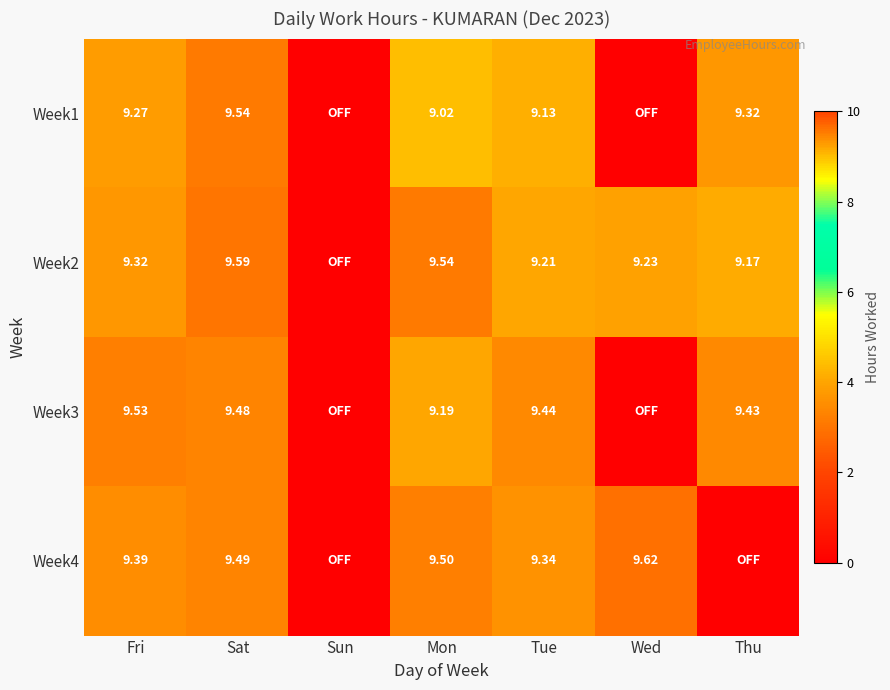

Is the value of Week2 at Thu greater than the value of Week3 at Thu?

No